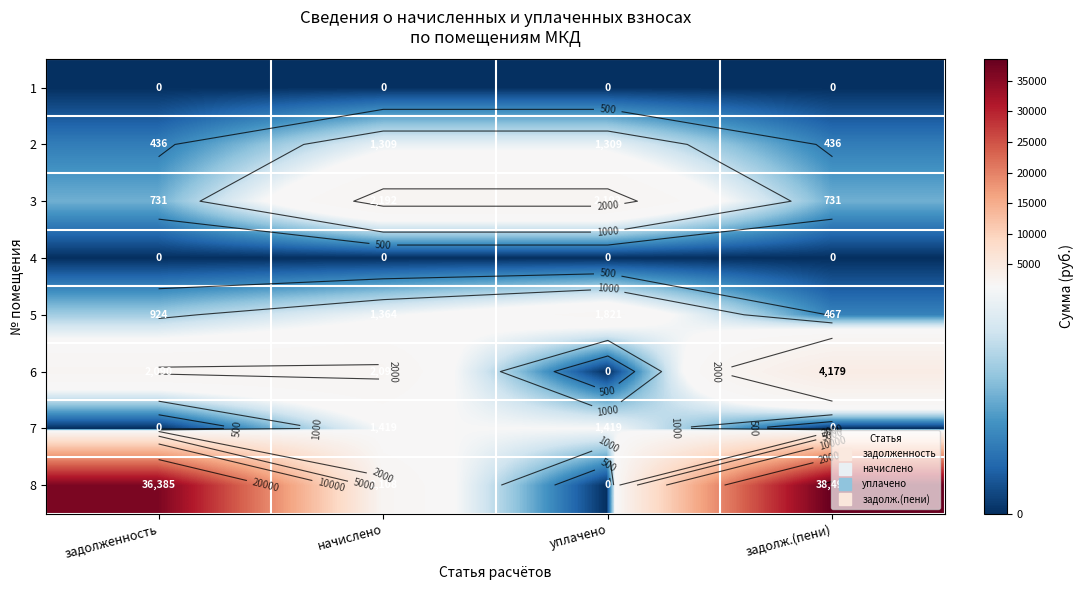

What is the average value of the 6 series?

2089.6